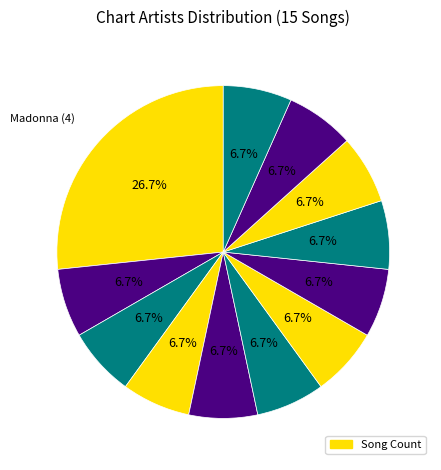

Count the number of slices in the pie.

12